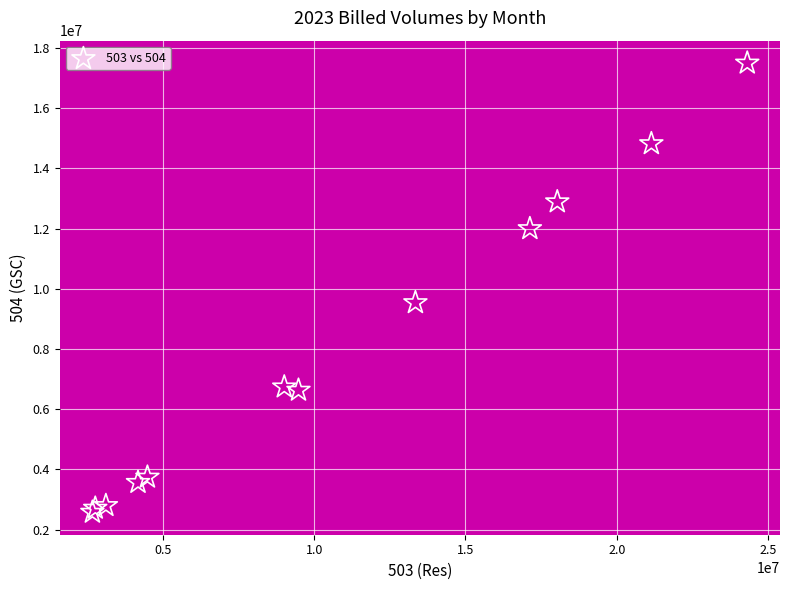

What Y value in the scatter plot is closest to 10037971?

9539511